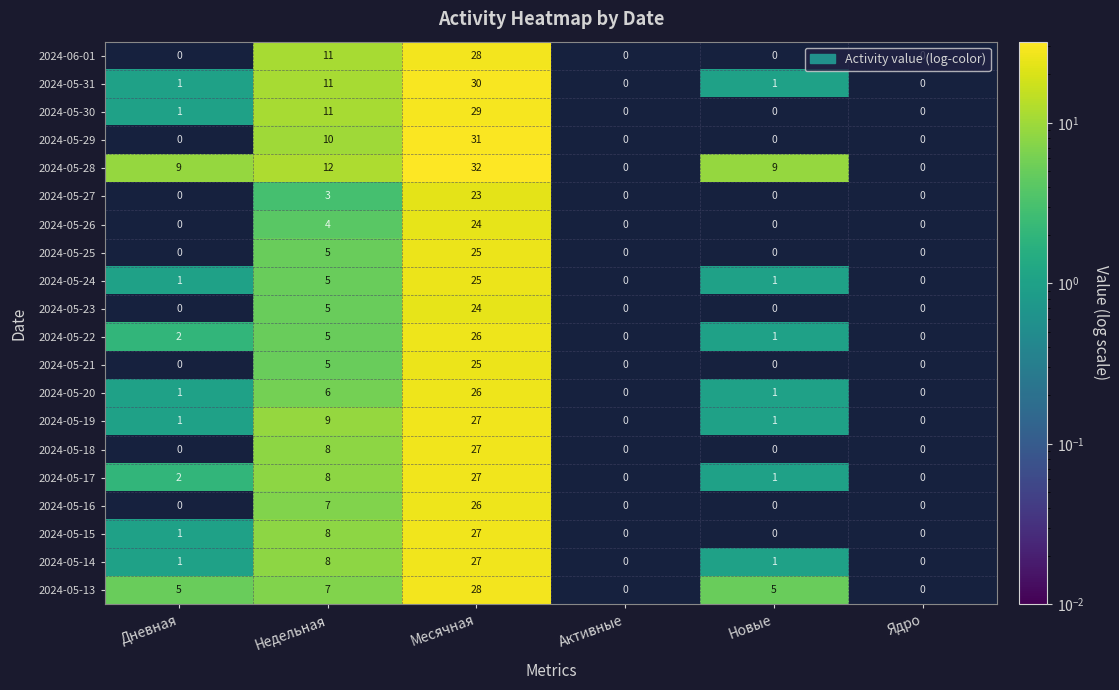

What is the spread (max minus min) of values at Дневная?

9